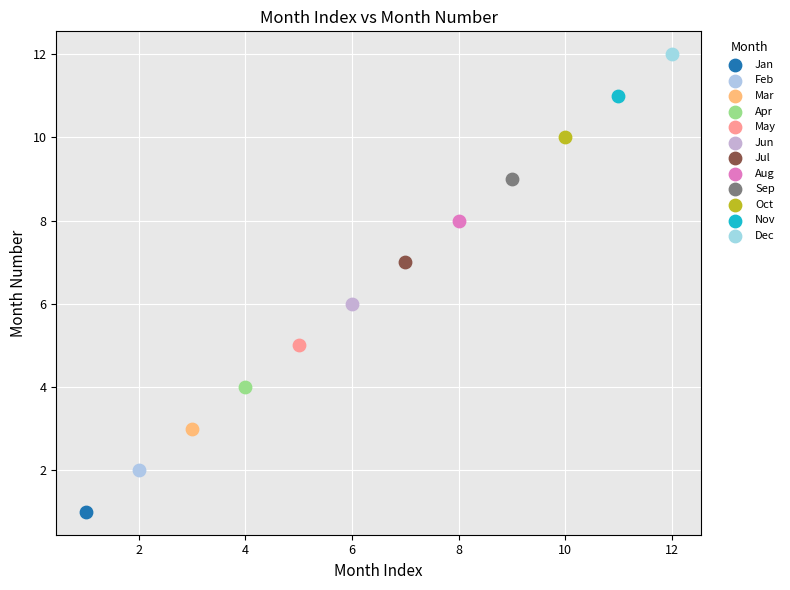

What are all the series names shown in the legend?

Jan, Feb, Mar, Apr, May, Jun, Jul, Aug, Sep, Oct, Nov, Dec